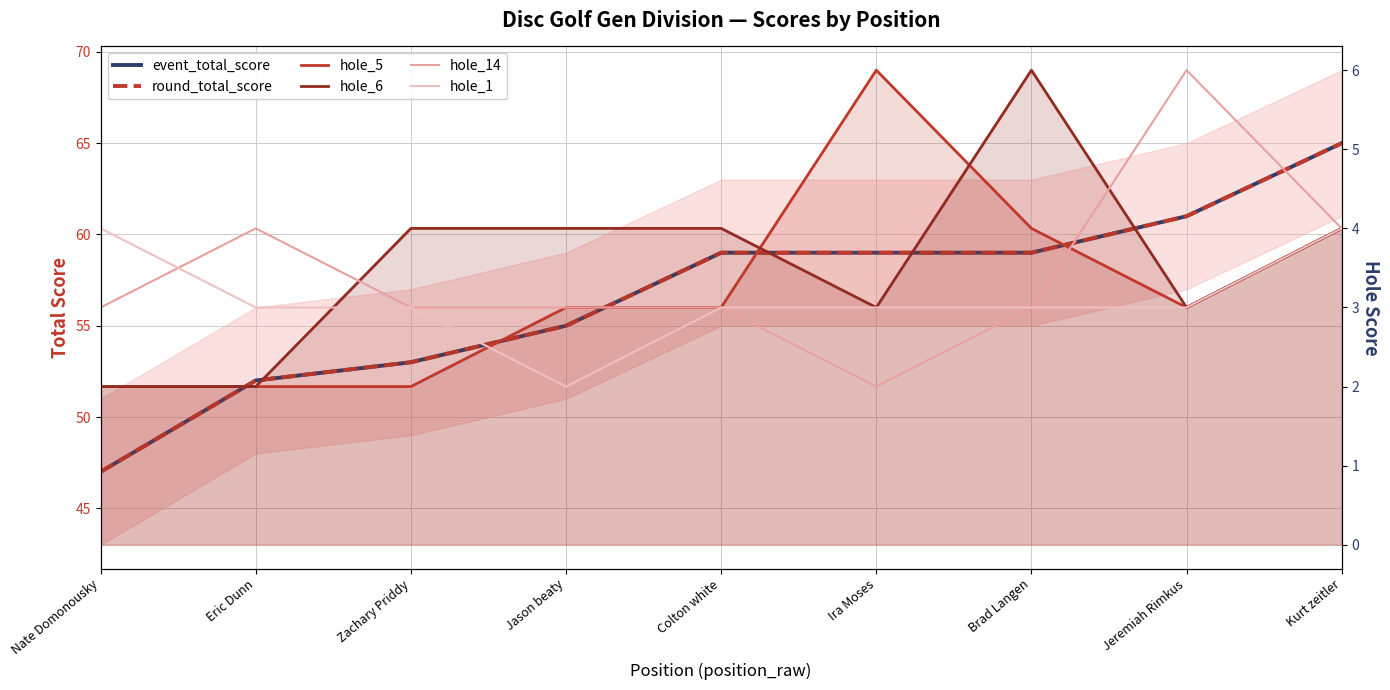

What are all the series names shown in the legend?

event_total_score, round_total_score, hole_5, hole_6, hole_14, hole_1